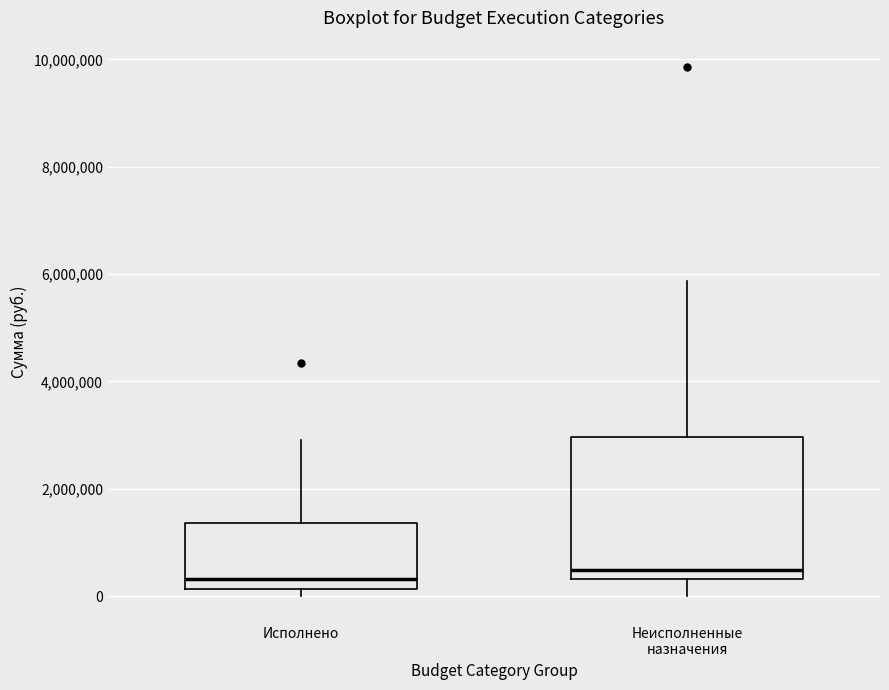

Which box is the tallest, from its lower edge to its upper edge?

Неисполненные назначения